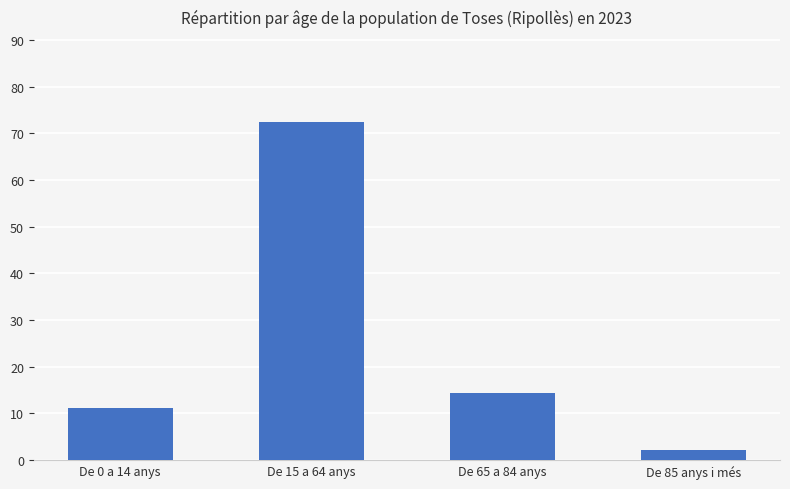

Where does the data first go above 14?

De 15 a 64 anys